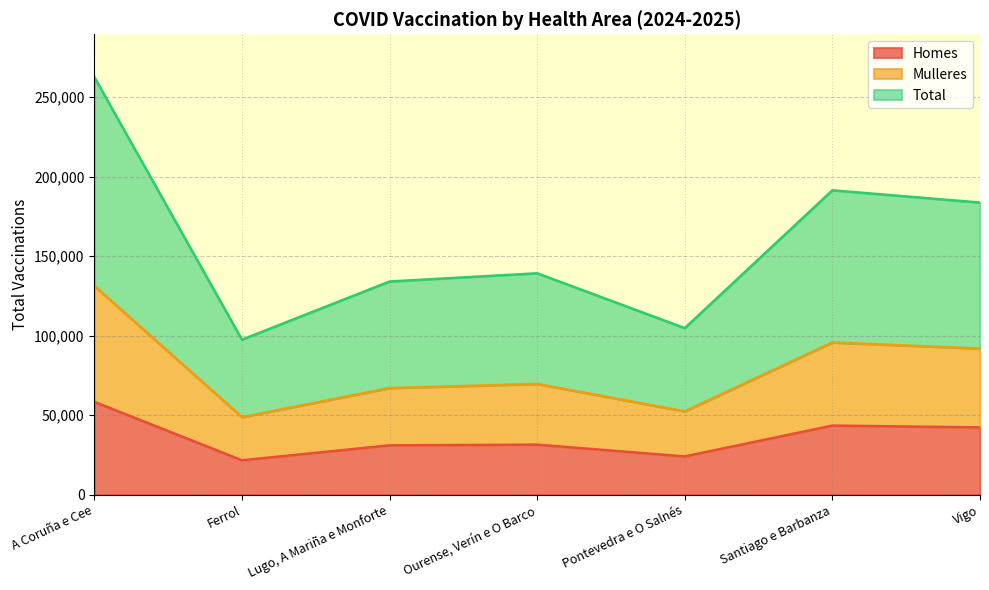

True or false: Mulleres has a value of 48713 at Ferrol.

True